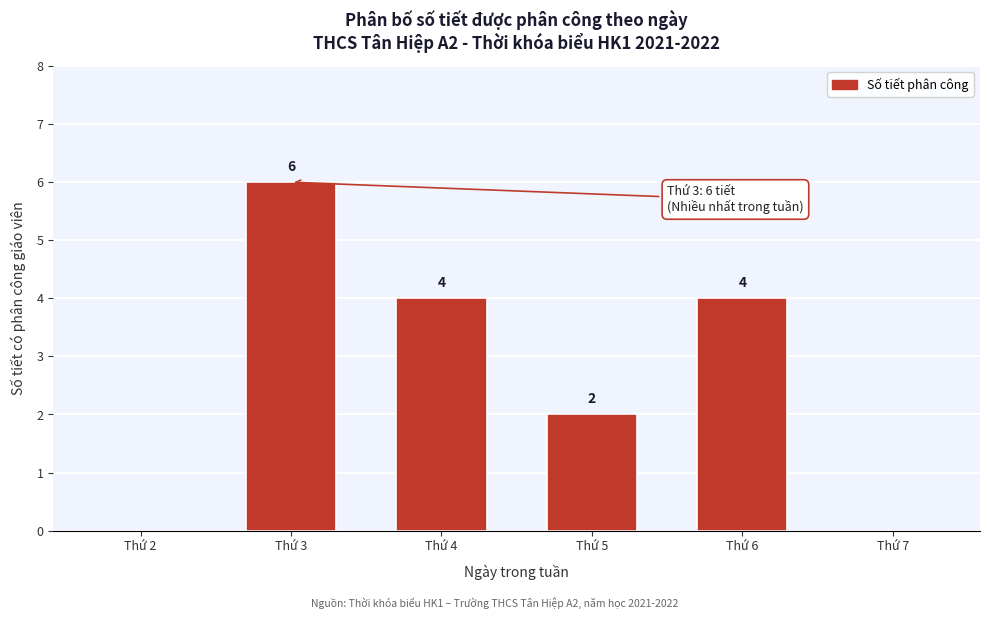

Reading right to left, extract all data points from this chart.

Thứ 7=0	Thứ 6=4	Thứ 5=2	Thứ 4=4	Thứ 3=6	Thứ 2=0